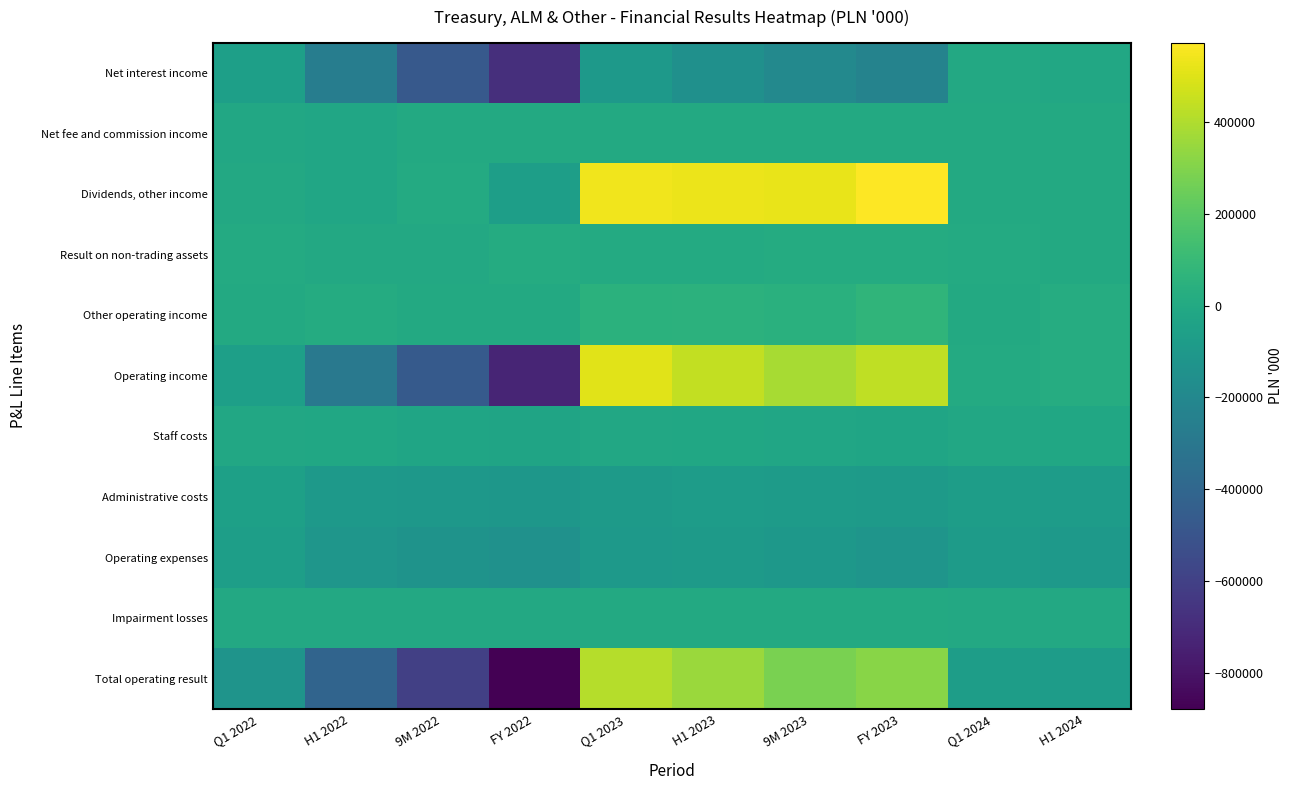

Which has a higher value, H1 2022 or FY 2022?

H1 2022